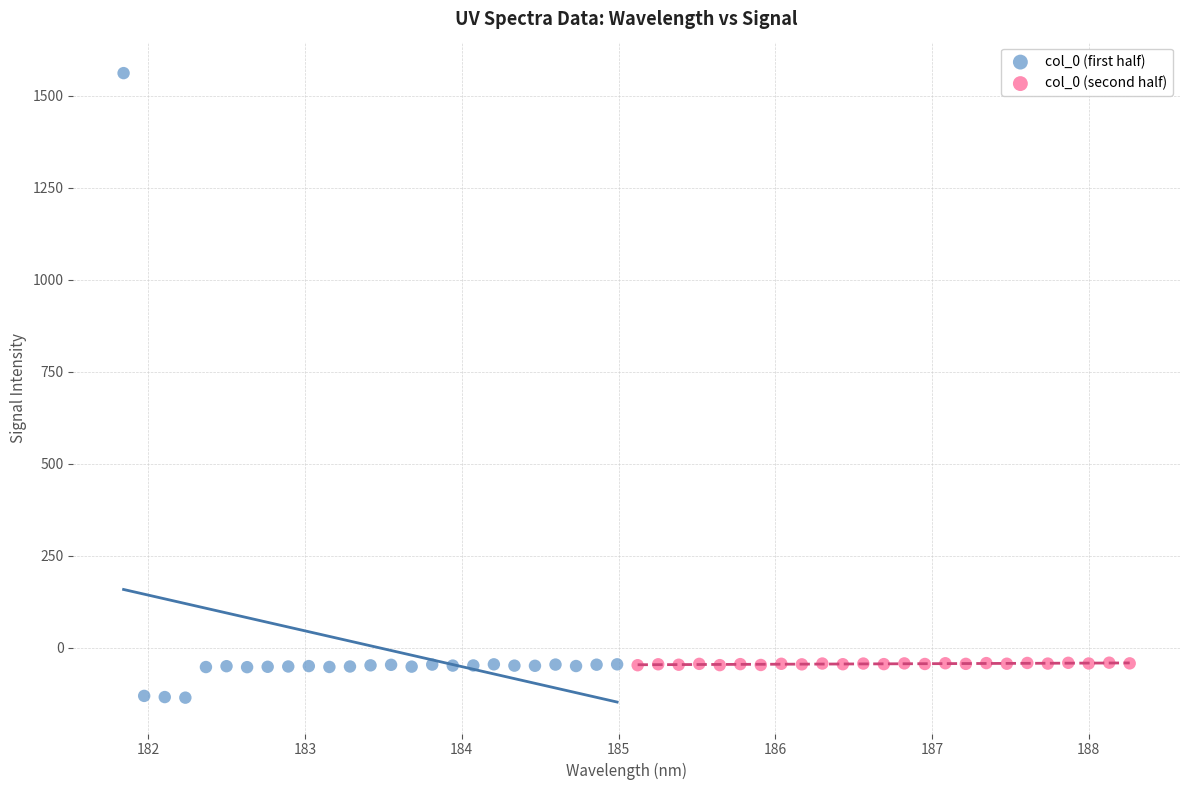

Which series reaches the maximum Y coordinate?

col_0 (first half)